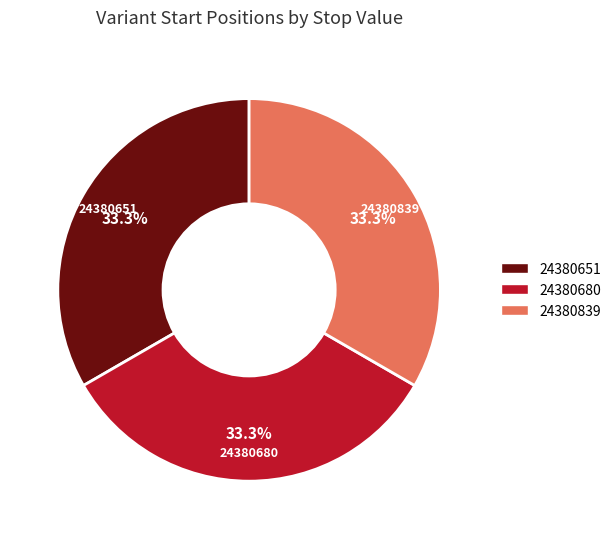

To the nearest percent, what portion does 24380651 represent?

33%